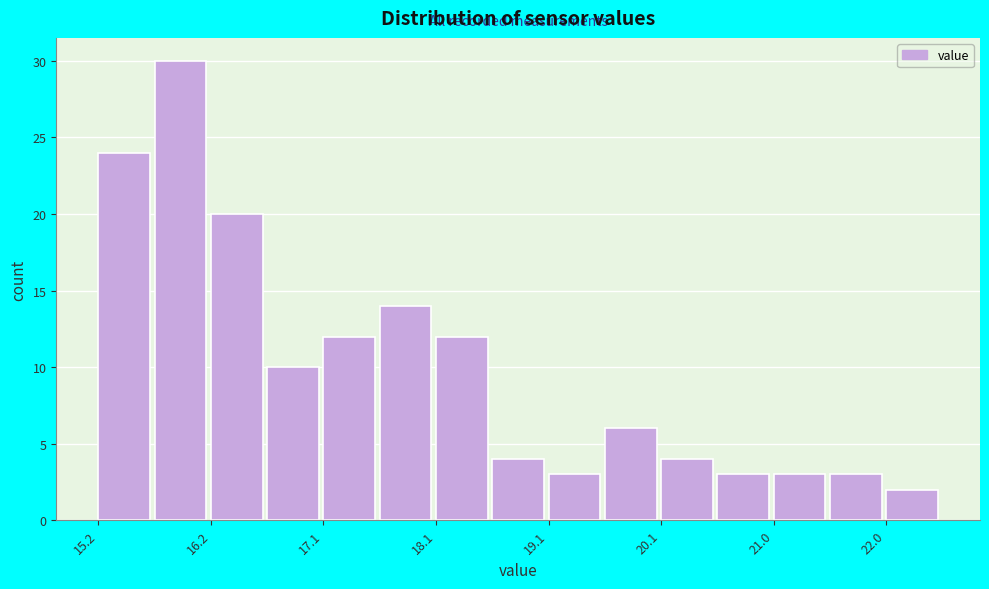

Reading left to right, transcribe this chart: for each bar, give the range it covers on the x-axis and its height. Neither the bar edges nor the heights are printed on the chart, so give them approximately, as read against the axes.

15.2 to 15.7: 24
15.7 to 16.2: 30
16.2 to 16.7: 20
16.7 to 17.1: 10
17.1 to 17.6: 12
17.6 to 18.1: 14
18.1 to 18.6: 12
18.6 to 19.1: 4
19.1 to 19.6: 3
19.6 to 20.1: 6
20.1 to 20.6: 4
20.6 to 21.0: 3
21.0 to 21.5: 3
21.5 to 22.0: 3
22.0 to 22.5: 2